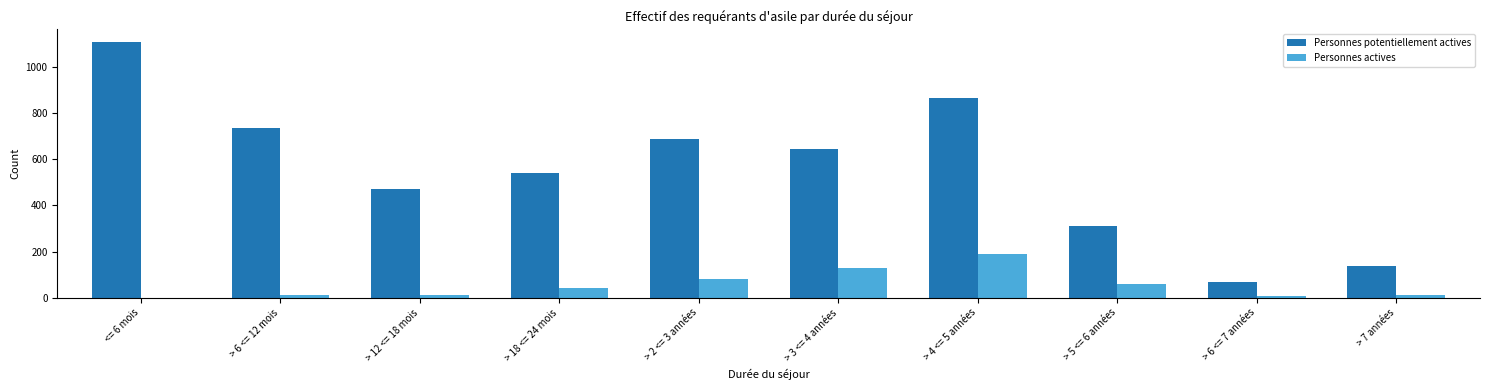

True or false: Personnes potentiellement actives has a value of 1055 at > 3 <= 4 années.

False